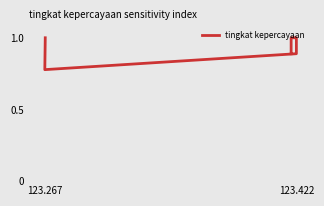

Does the chart display data point markers on the line(s)?

No